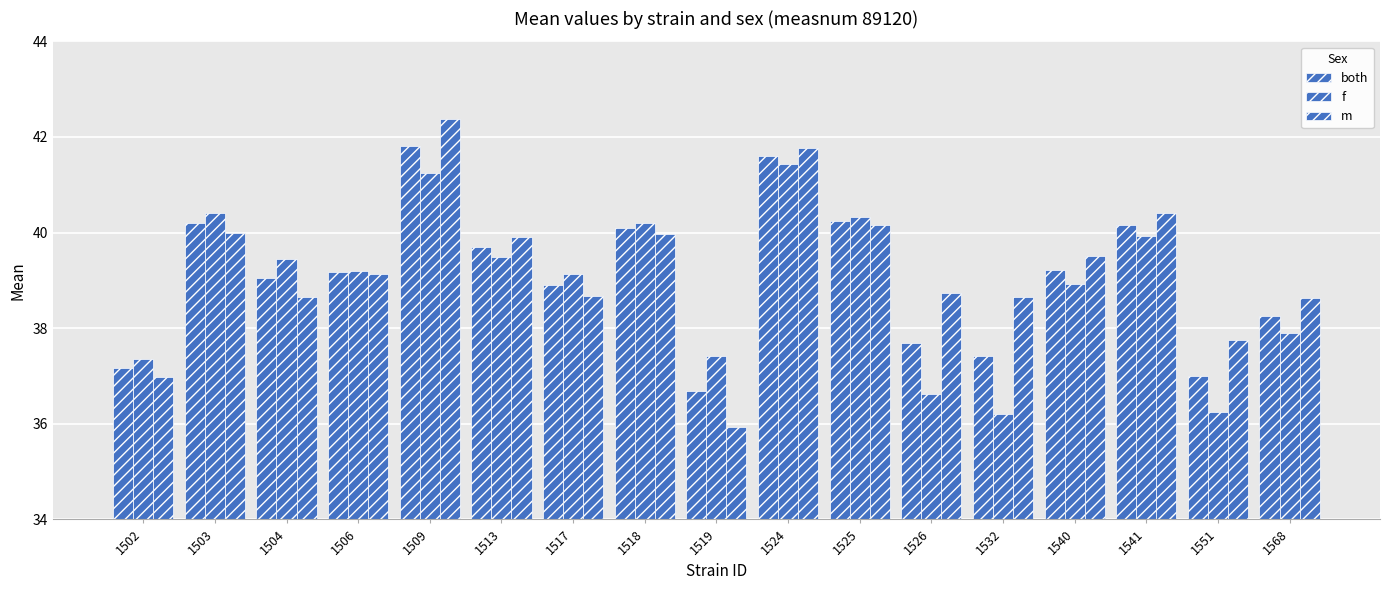

How many groups of bars are there?

17